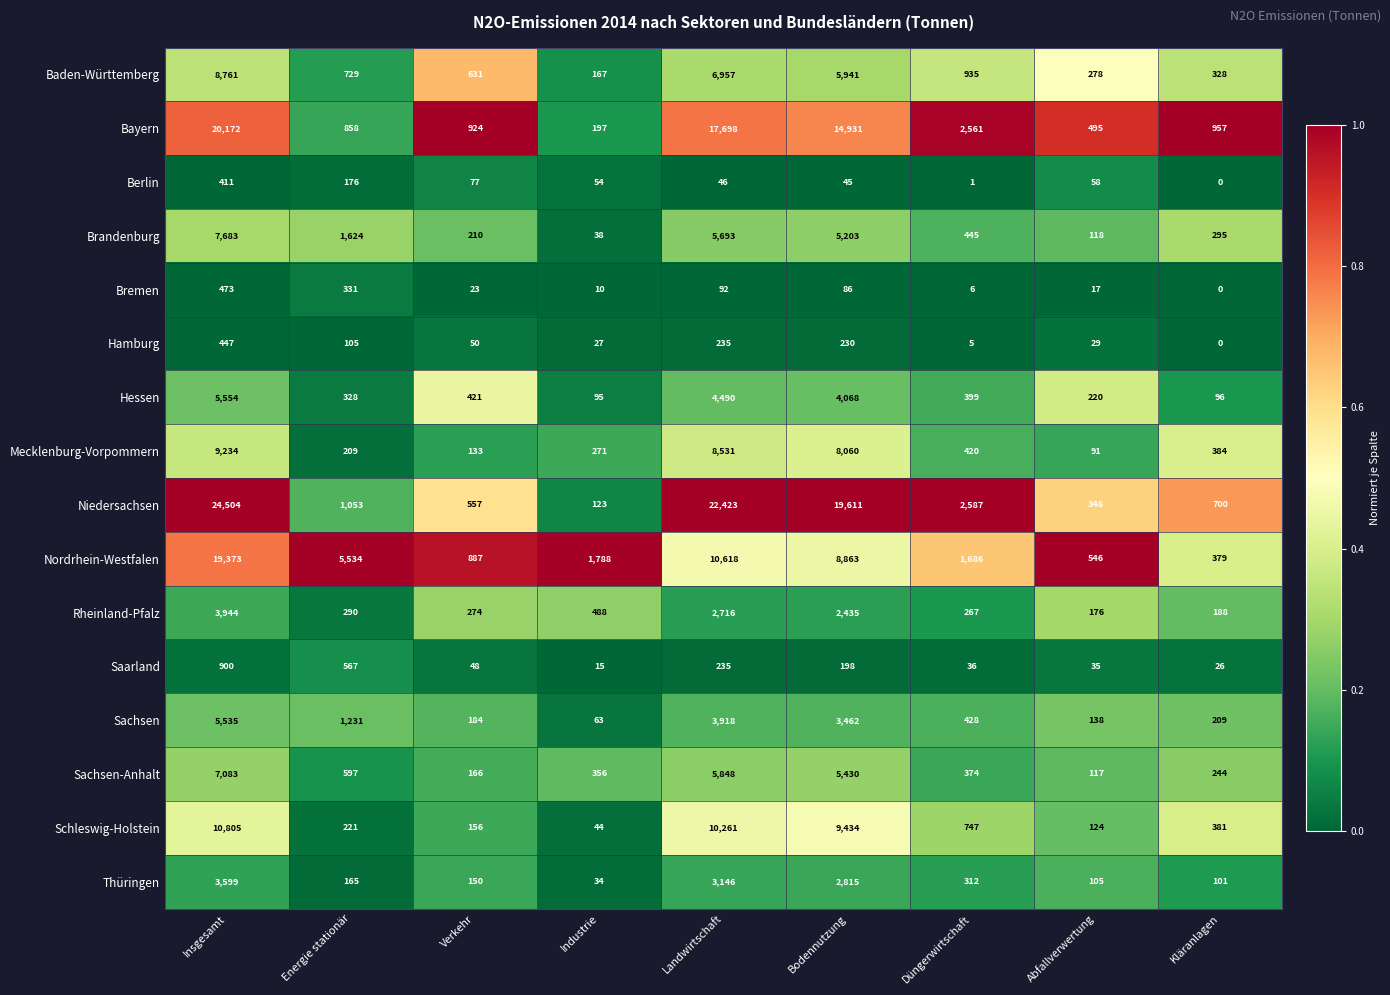

What is the difference between the maximum and minimum values in the Schleswig-Holstein series?

10761